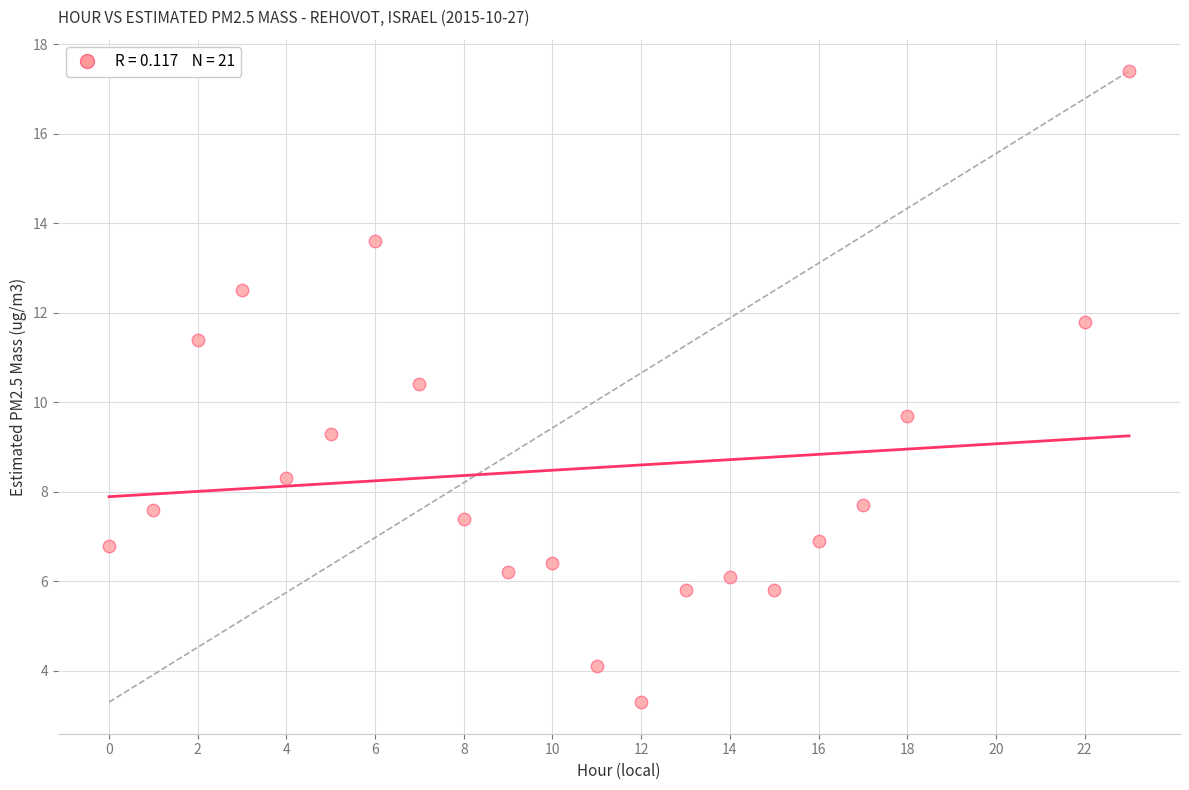

What is the range of Y values (max minus min)?

14.1